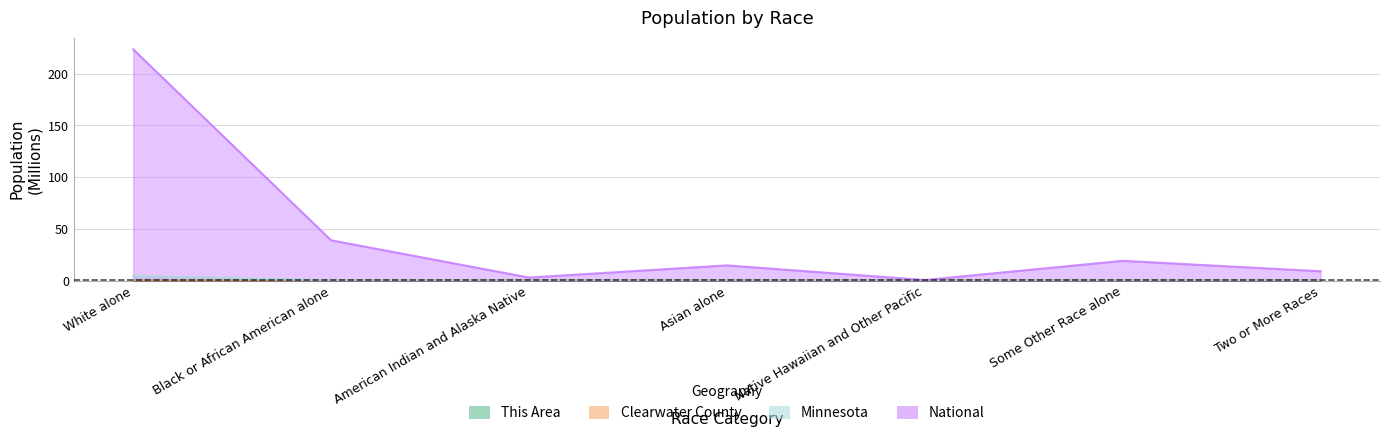

At Native Hawaiian and Other Pacific, list the series in order from largest to smallest.

National, Minnesota, Clearwater County, This Area